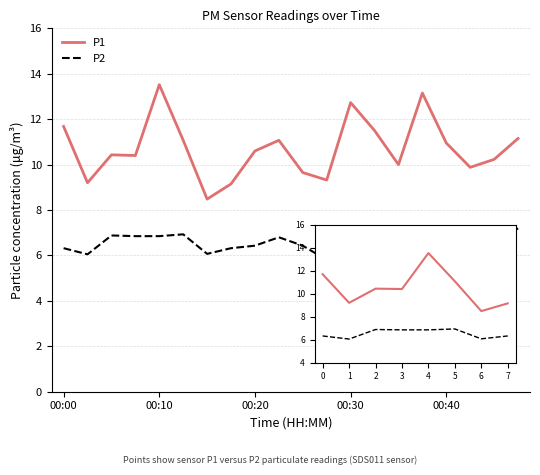

True or false: P1 and P2 cross at least once.

False